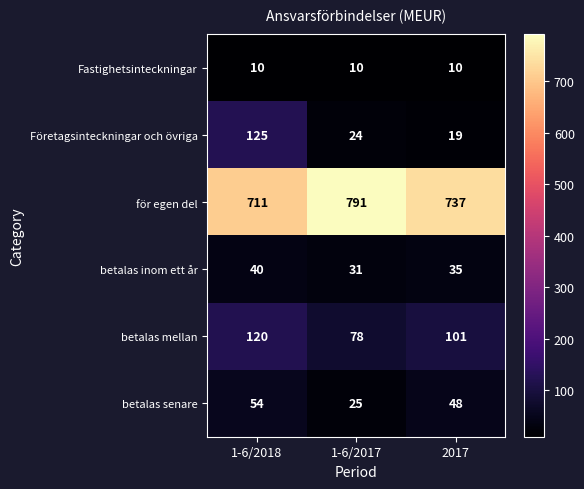

Count the number of categories in the chart.

3